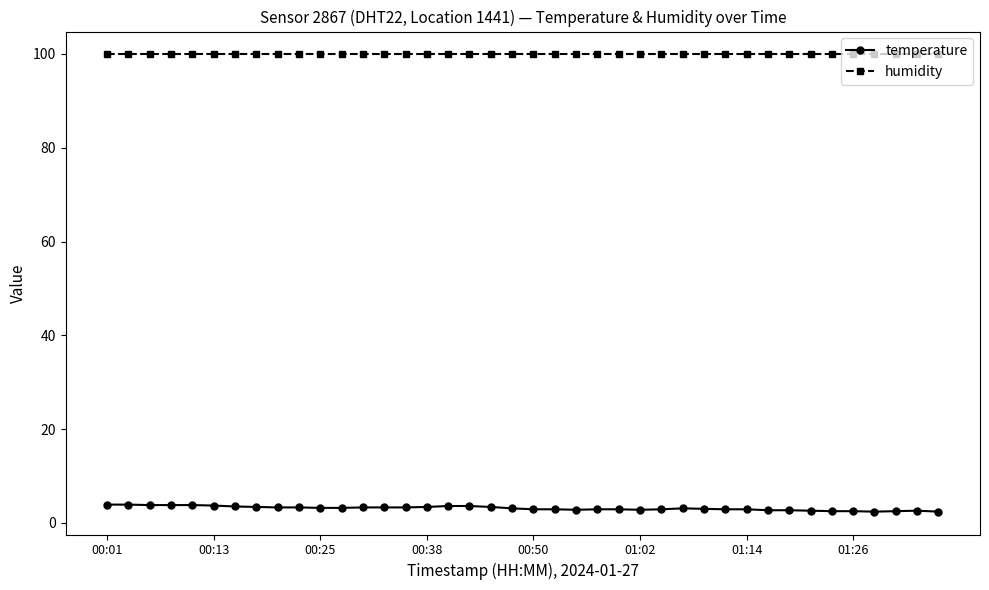

True or false: humidity and temperature intersect in this chart.

False